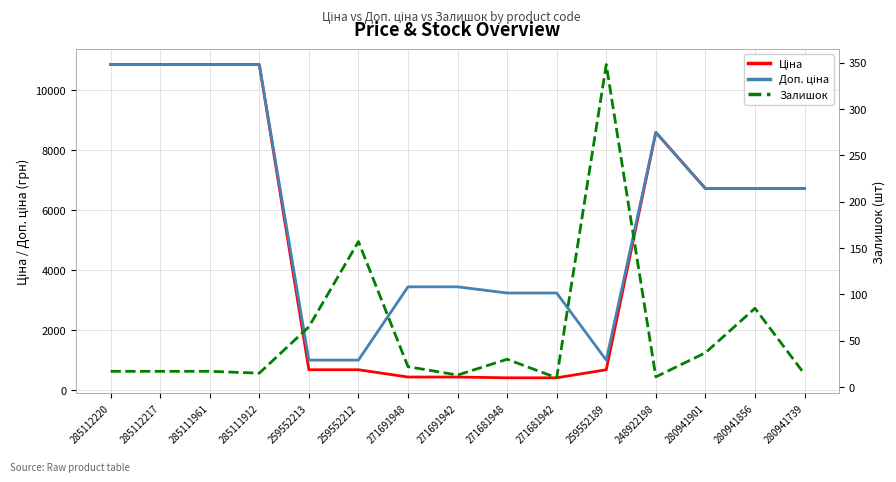

Is the value of Залишок at 271681942 greater than the value of Доп. ціна at 285111961?

No